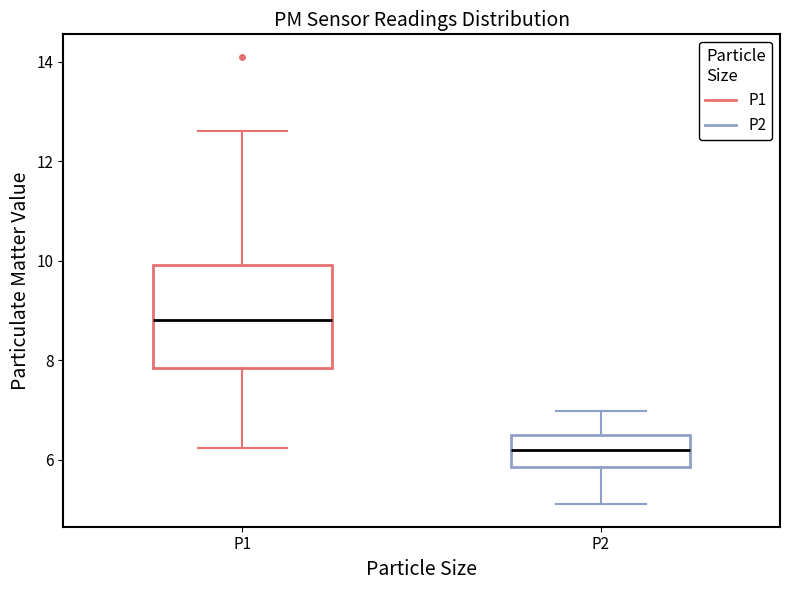

Where does the median line of the box for P2 sit on the y-axis? The values are not printed on the chart, so give them approximately, as read against the axis.

6.2